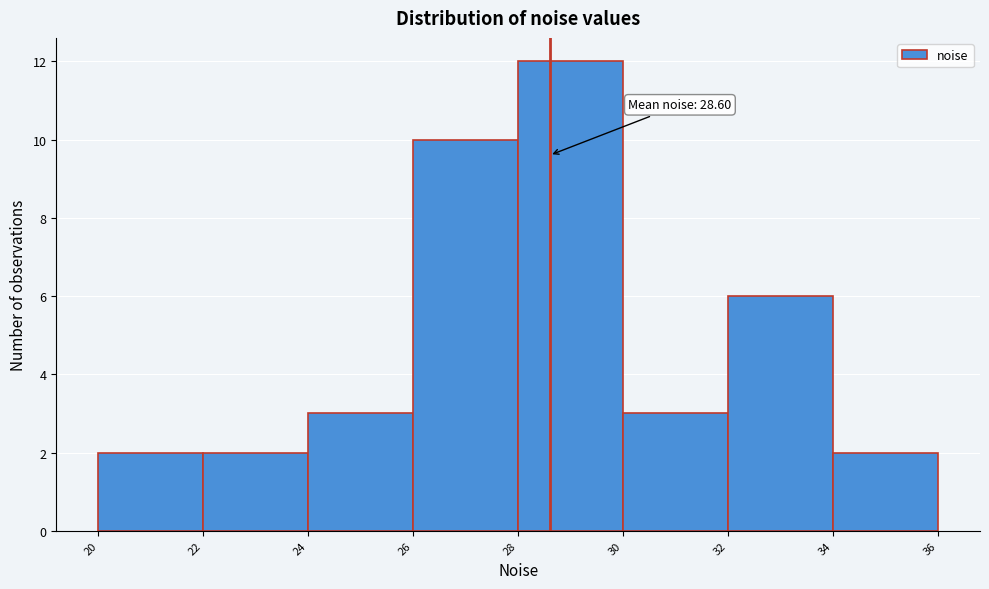

Which range on the x-axis has the tallest bar?

28 to 30